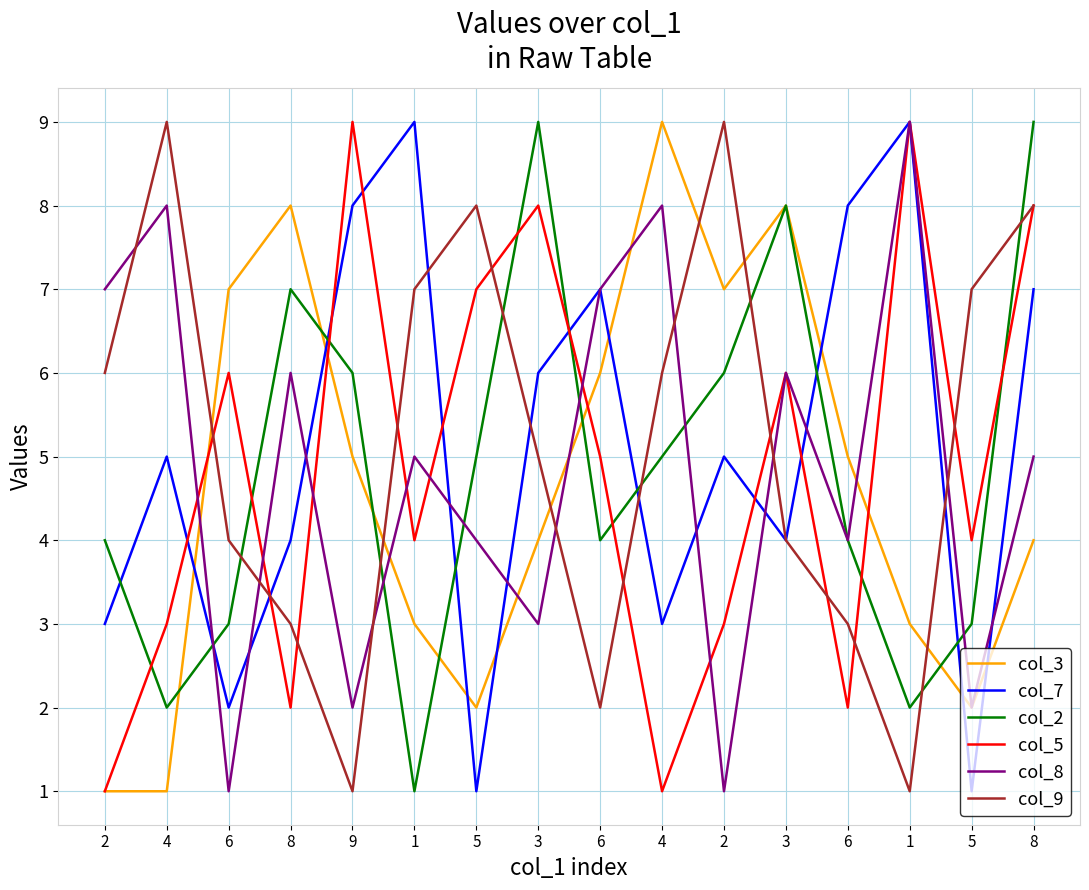

How many times do col_8 and col_3 cross each other?

6